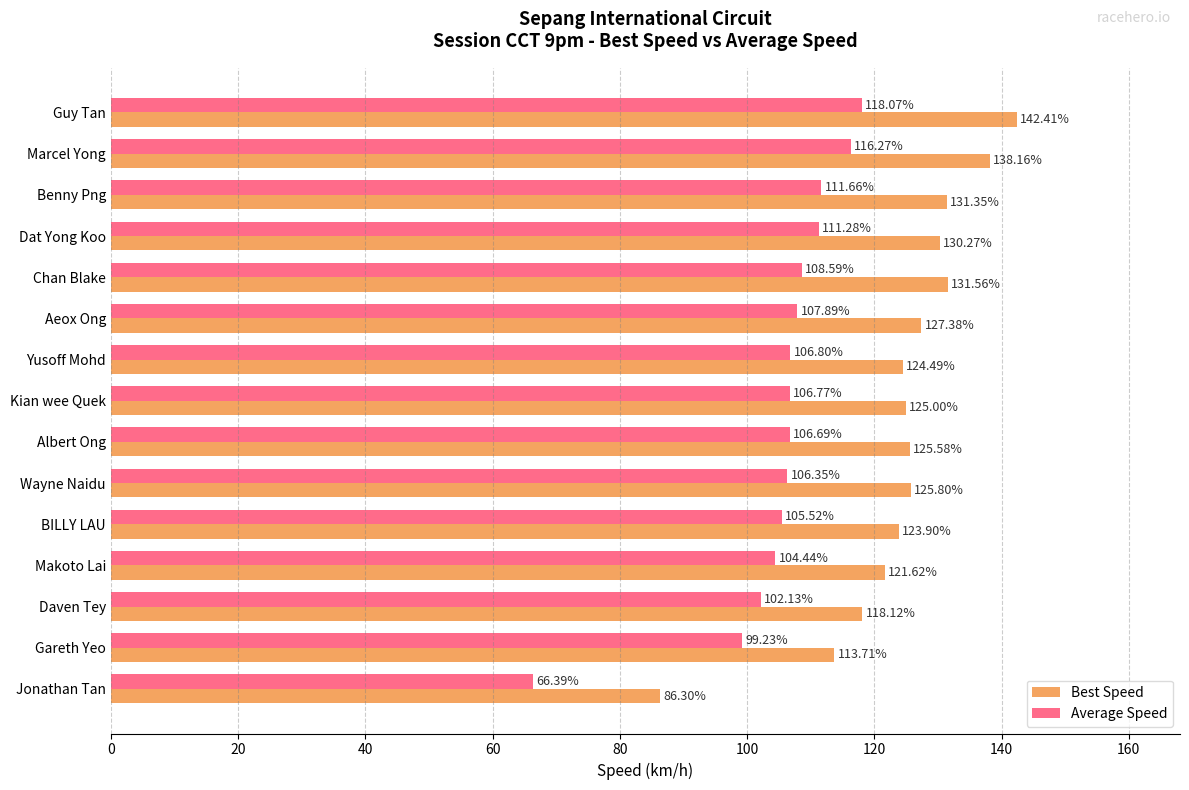

Rank the categories by Average Speed value from lowest to highest.

Jonathan Tan, Gareth Yeo, Daven Tey, Makoto Lai, BILLY LAU, Wayne Naidu, Albert Ong, Kian wee Quek, Yusoff Mohd, Aeox Ong, Chan Blake, Dat Yong Koo, Benny Png, Marcel Yong, Guy Tan